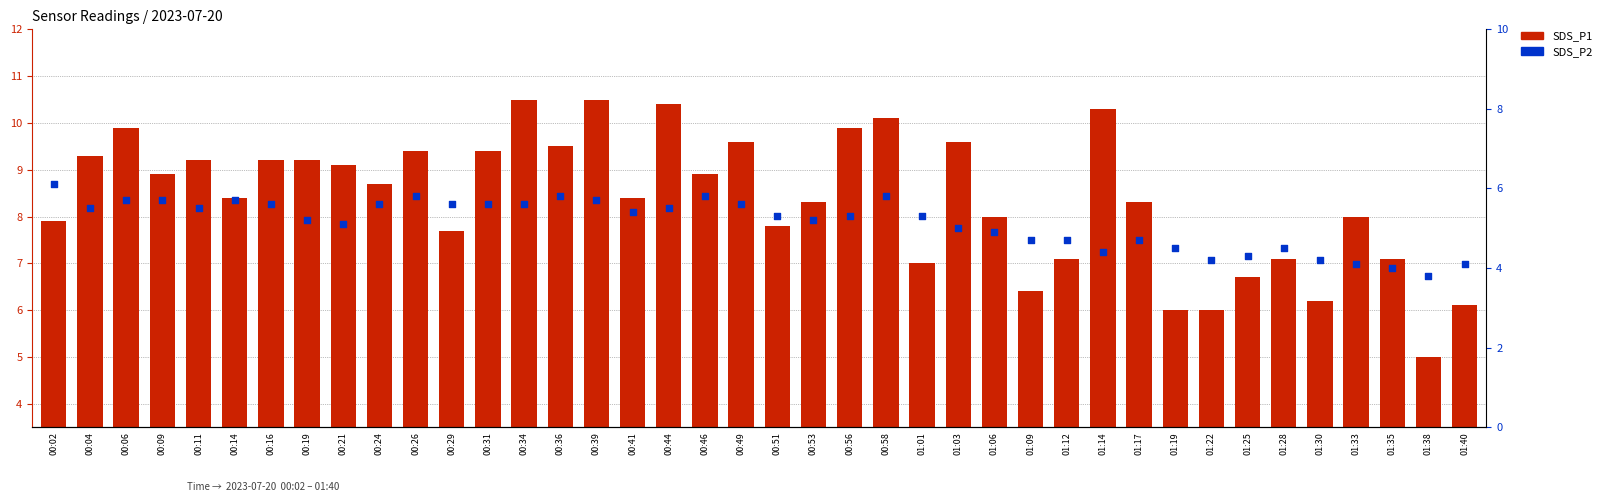

What is the total value across all series at 00:14?

14.1